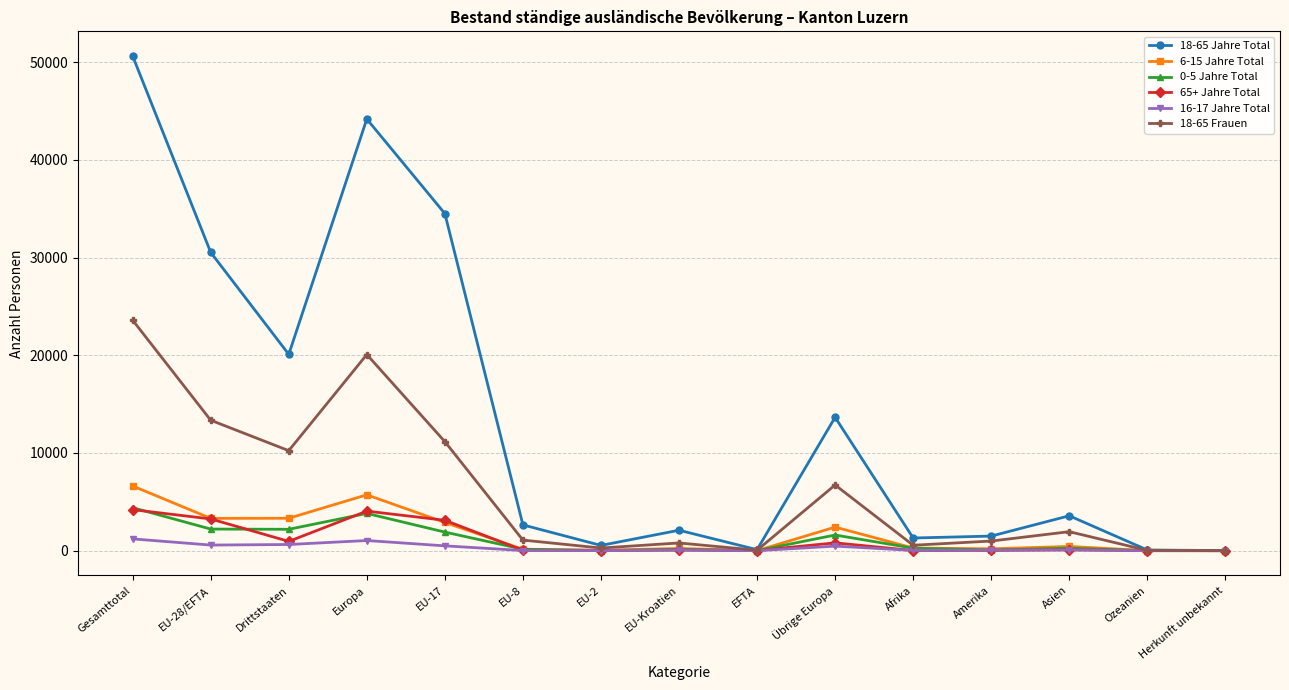

Is it true that 6-15 Jahre Total equals 3317 at Drittstaaten?

True